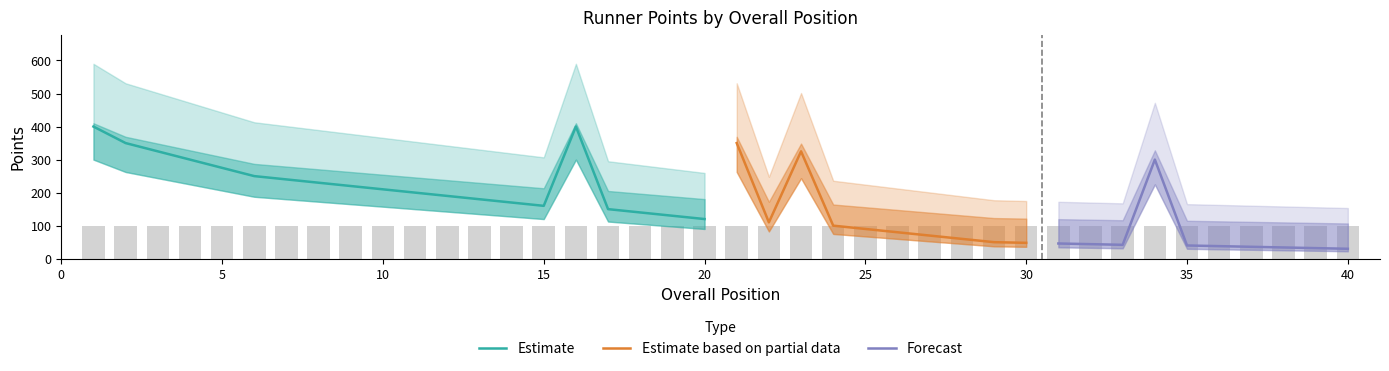

True or false: Estimate has a value of 120 at 20.

True